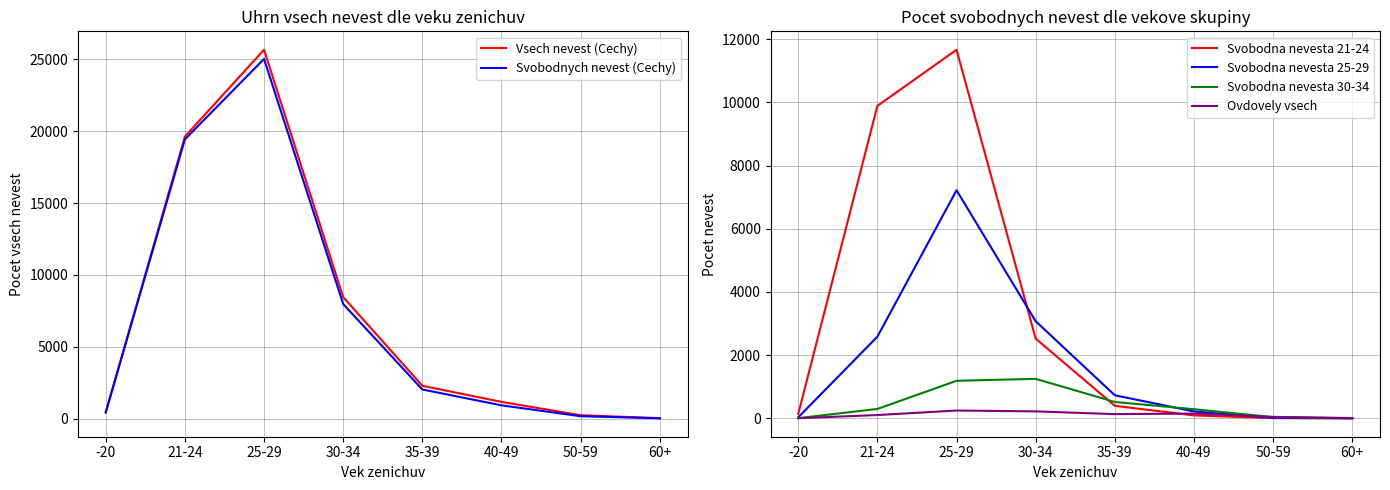

How many lines are shown in the chart?

6